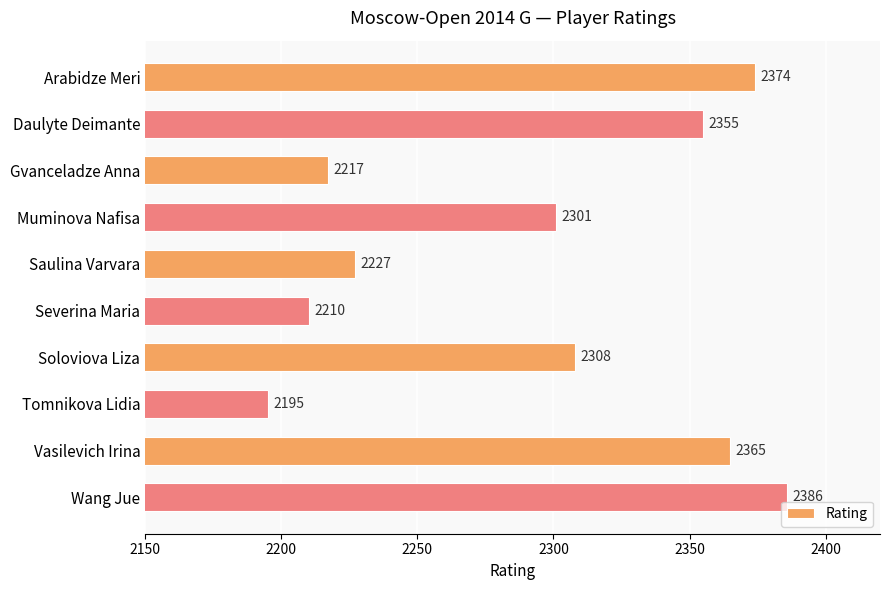

What position from the top is Severina Maria?

6